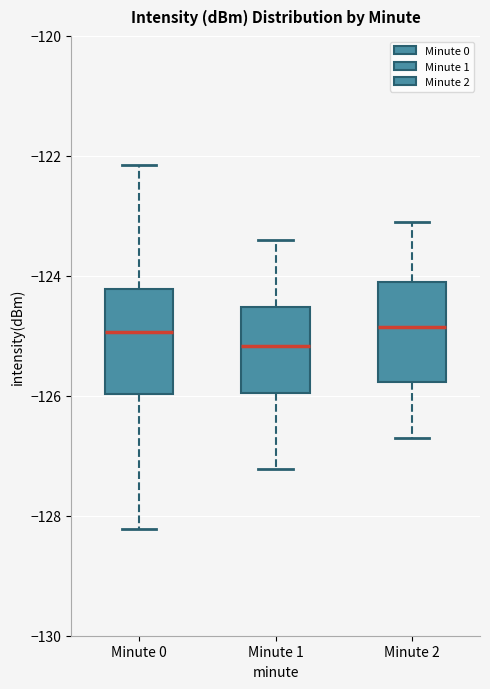

Reading left to right, read every box against the y-axis: the position of its median line, the range the box covers, and the ends of its whiskers. The values are not printed on the chart, so give them approximately, as read against the axis.

Minute 0: median -125.0, box -126.0 to -124.2, whiskers -128.2 to -122.2
Minute 1: median -125.2, box -126.0 to -124.6, whiskers -127.2 to -123.4
Minute 2: median -124.8, box -125.8 to -124.0, whiskers -126.6 to -123.0